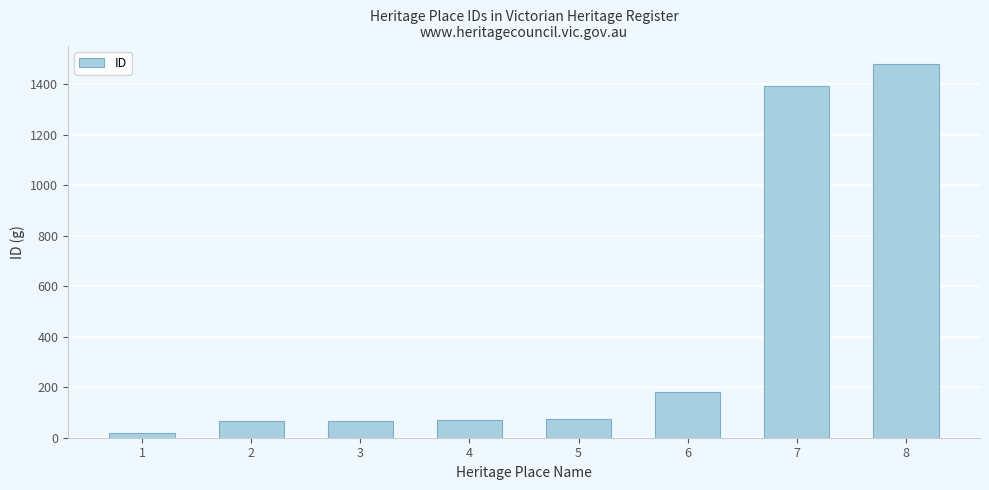

What is the value of the 1st bar from the left?

18